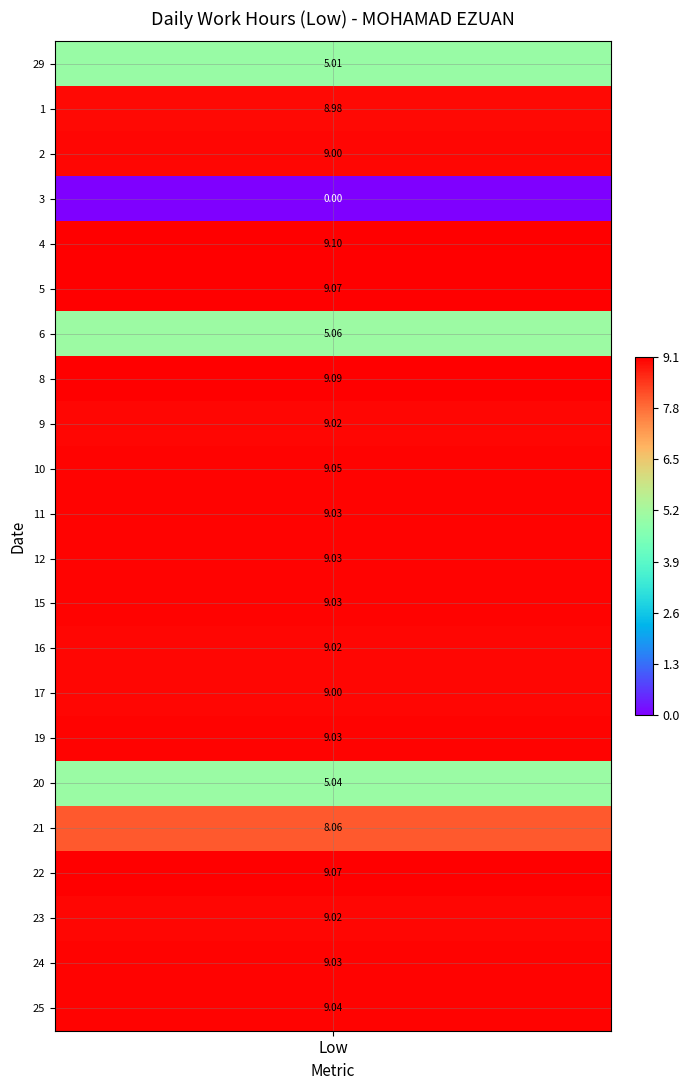

What is the difference between the maximum and minimum values in the 8 series?

9.1